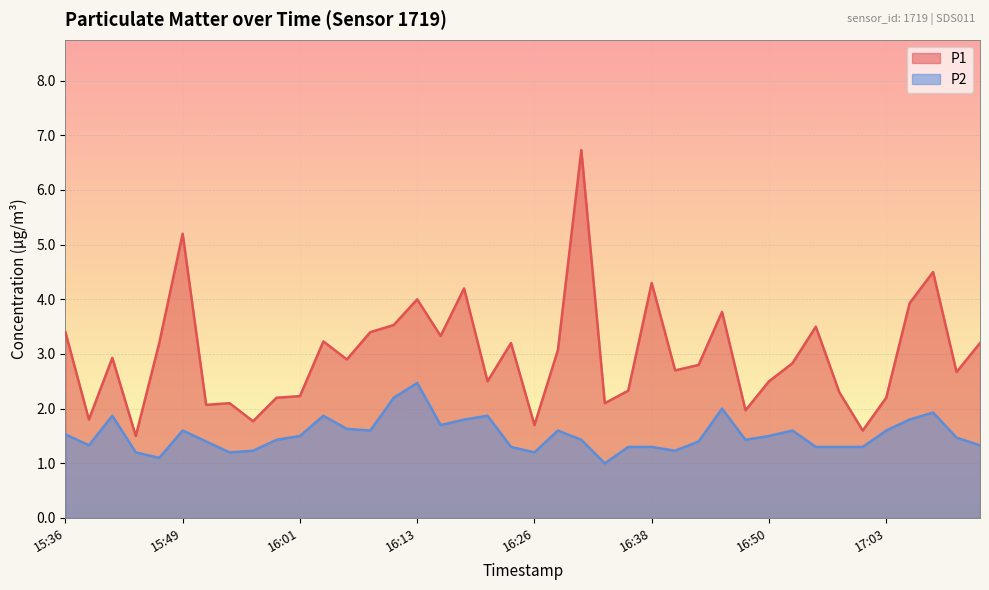

How many lines are shown in the chart?

2